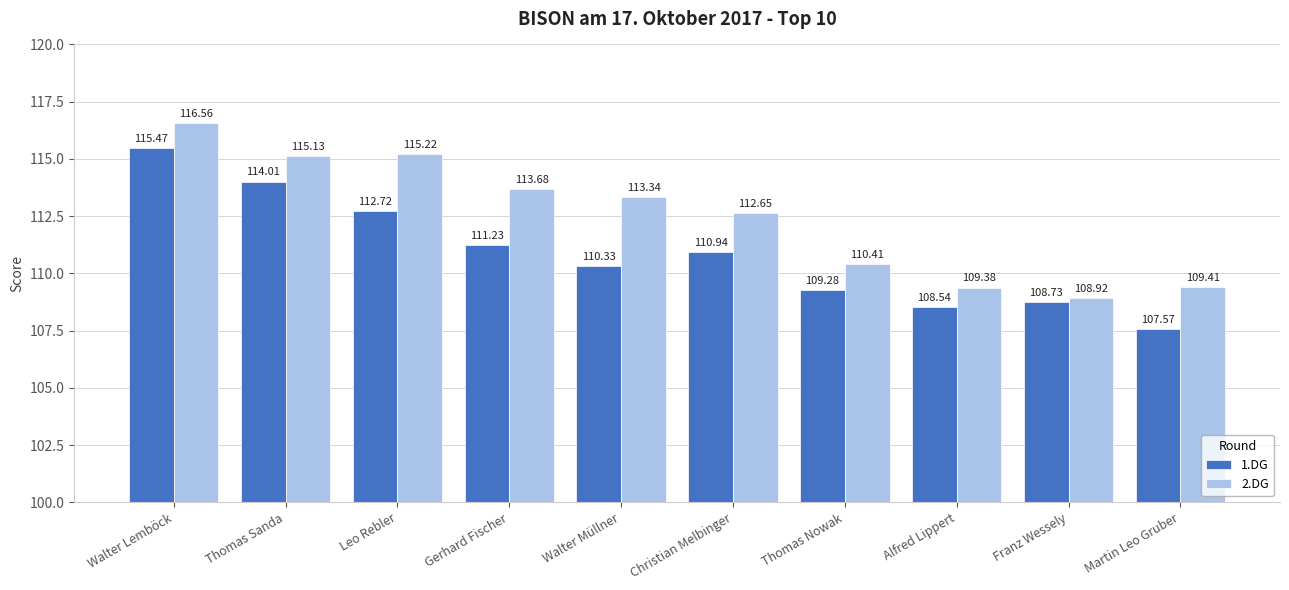

Reading left to right, what are all the values shown in this chart?

1.DG: Walter Lemböck=115.5	Thomas Sanda=114.0	Leo Rebler=112.7	Gerhard Fischer=111.2	Walter Müllner=110.3	Christian Melbinger=110.9	Thomas Nowak=109.3	Alfred Lippert=108.5	Franz Wessely=108.7	Martin Leo Gruber=107.6
2.DG: Walter Lemböck=116.6	Thomas Sanda=115.1	Leo Rebler=115.2	Gerhard Fischer=113.7	Walter Müllner=113.3	Christian Melbinger=112.7	Thomas Nowak=110.4	Alfred Lippert=109.4	Franz Wessely=108.9	Martin Leo Gruber=109.4